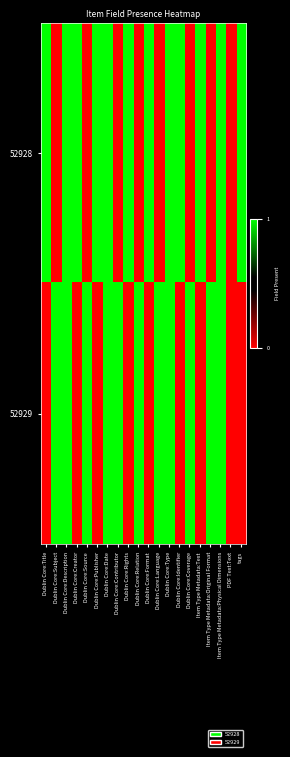

At Dublin Core:Publisher, list the series in order from largest to smallest.

52928, 52929